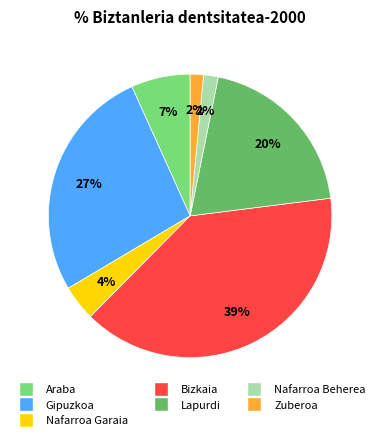

Which has a higher value, Bizkaia or Nafarroa Beherea?

Bizkaia